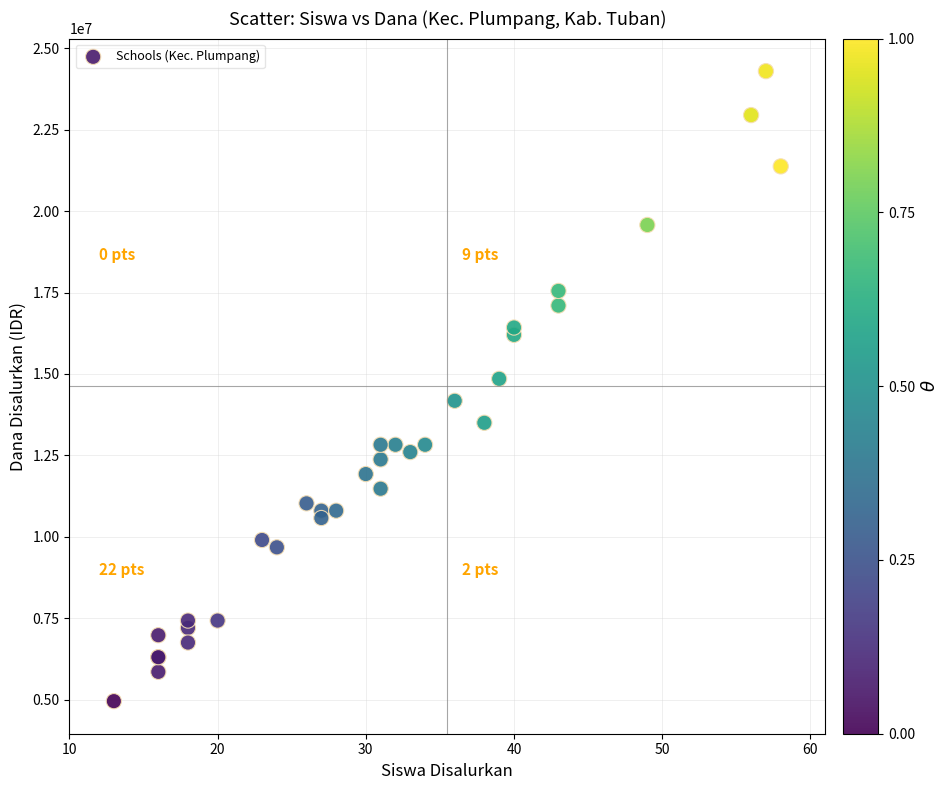

What Y value in the scatter plot is closest to 14625000?

14850000